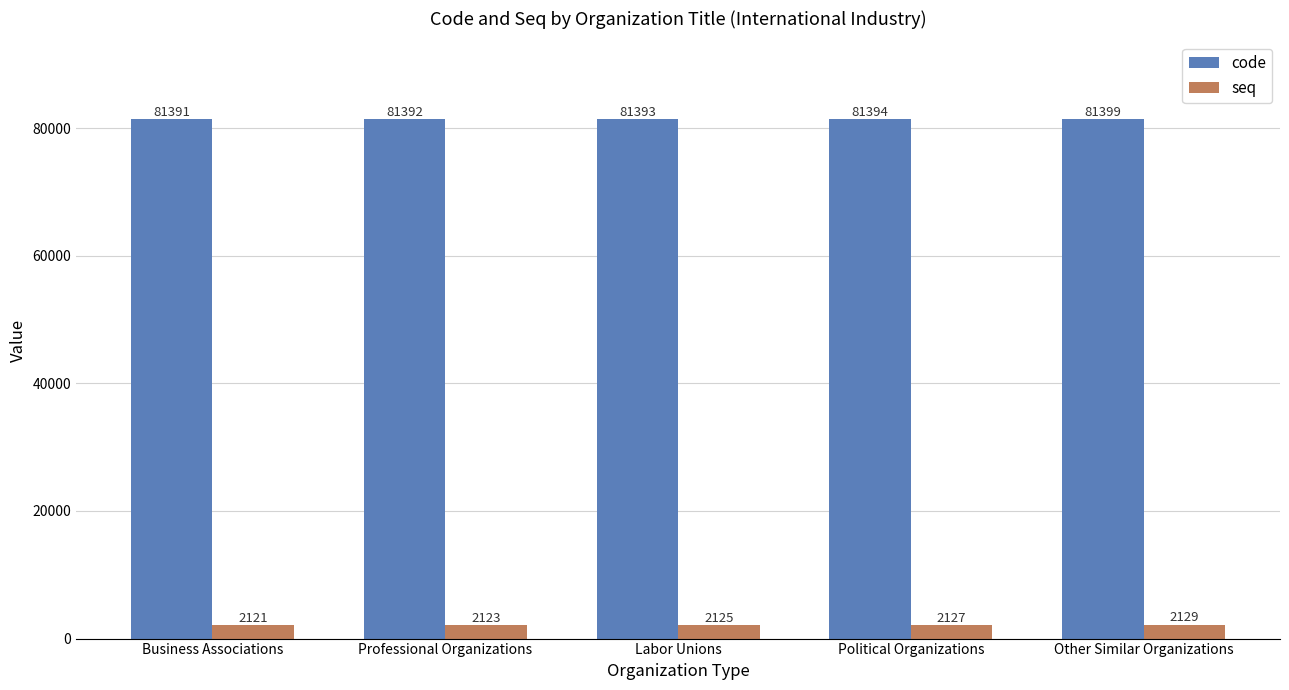

Is it true that seq equals 2123 at Professional Organizations?

True